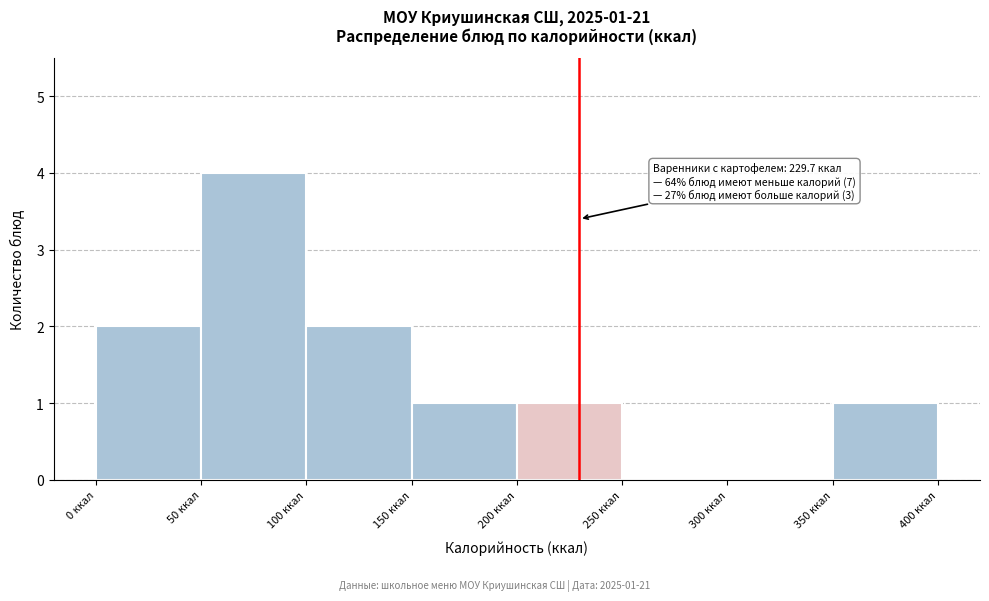

Over which range of the x-axis is the bar tallest?

50 to 100